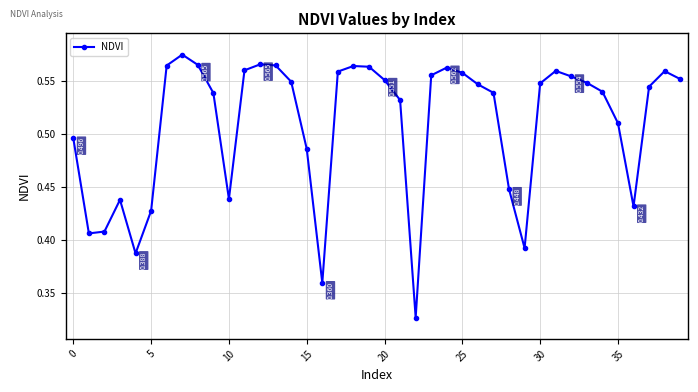

True or false: there are more than 0 points higher than both neighbors.

True